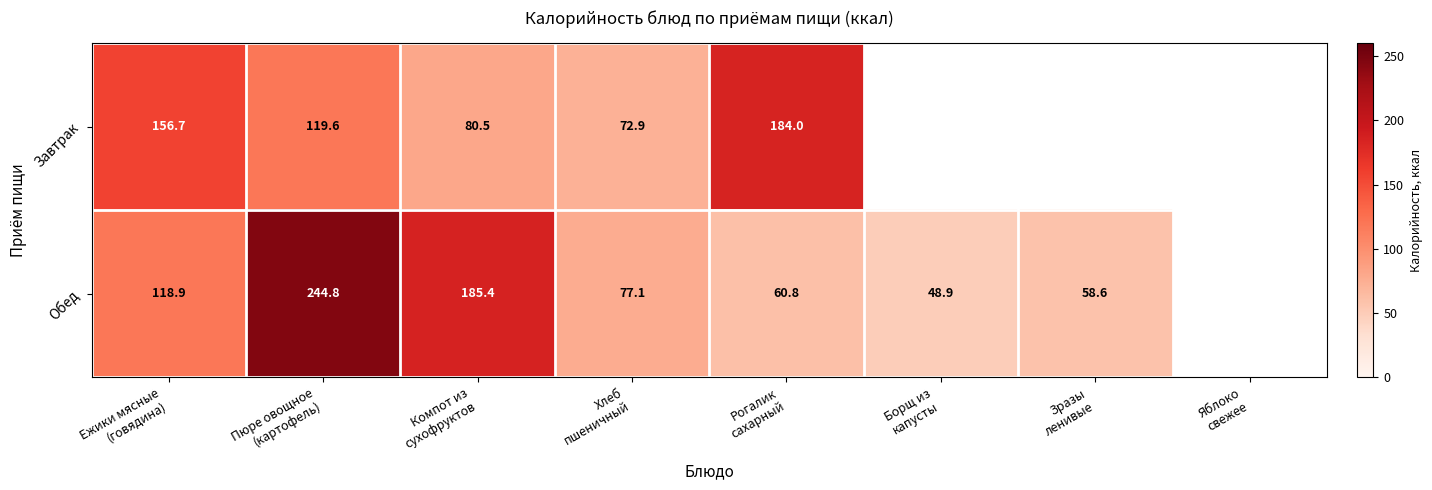

What is the highest value of the Обед series?

244.8